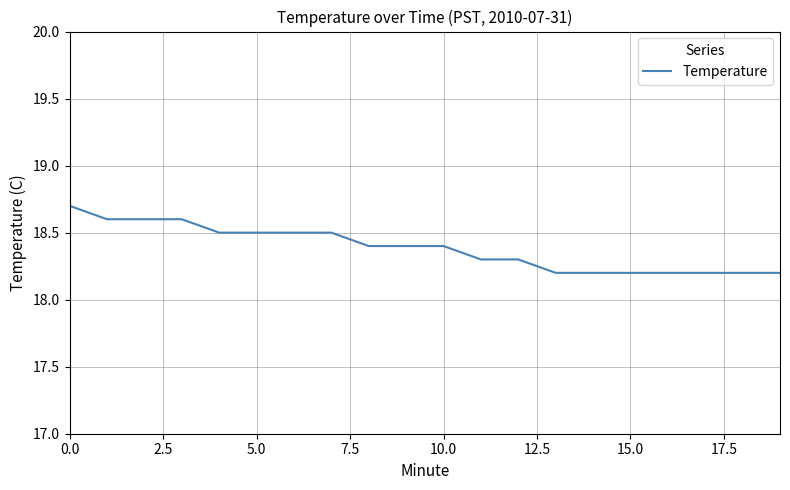

What is the maximum value shown in the chart?

18.7